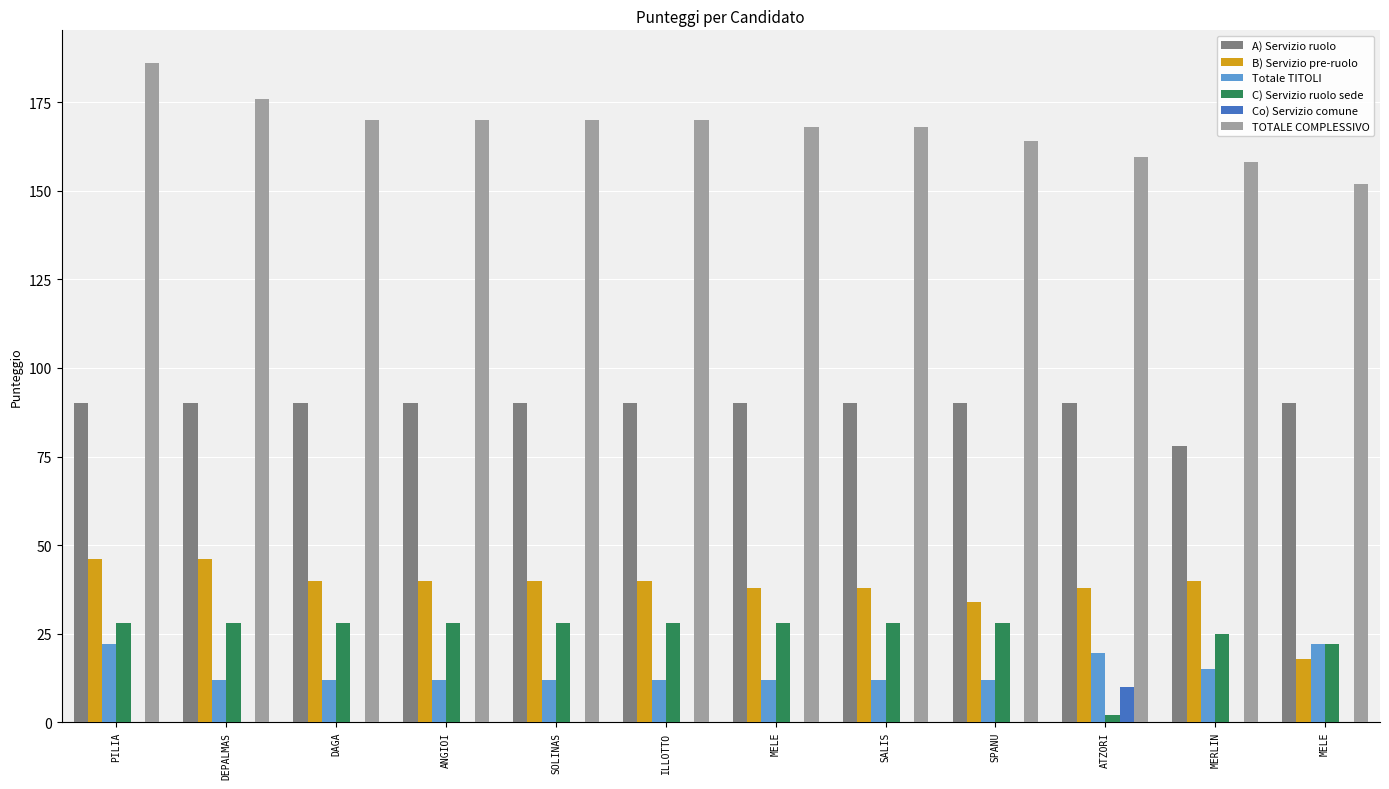

Is the value of A) Servizio ruolo at DEPALMAS greater than the value of Co) Servizio comune at DEPALMAS?

Yes